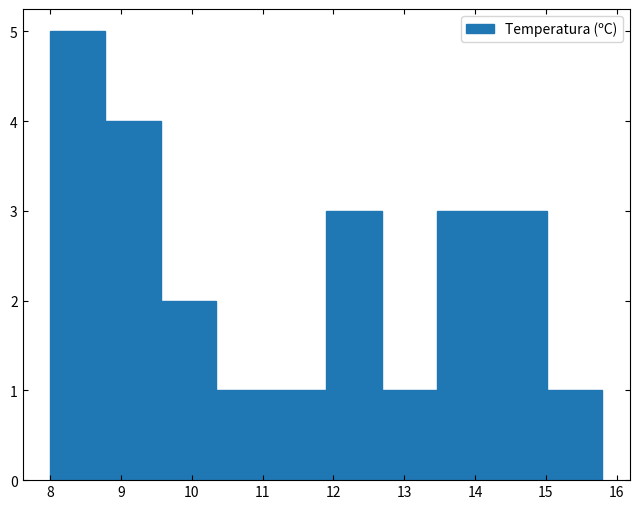

Reading left to right, list every bar in this chart as the range it spans on the x-axis followed by its height. Neither the bar edges nor the heights are printed on the chart, so give them approximately, as read against the axes.

8.00 to 8.78: 5
8.78 to 9.56: 4
9.56 to 10.34: 2
10.34 to 11.12: 1
11.12 to 11.90: 1
11.90 to 12.68: 3
12.68 to 13.46: 1
13.46 to 14.24: 3
14.24 to 15.02: 3
15.02 to 15.80: 1